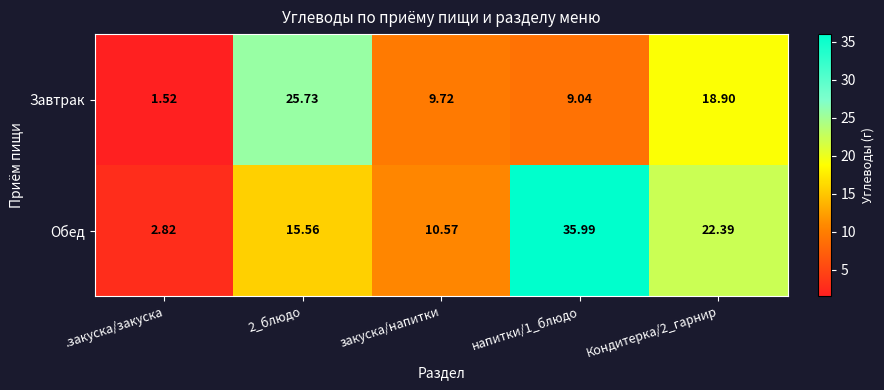

Between напитки/1_блюдо and Кондитерка/2_гарнир, which series saw the biggest shift?

Обед